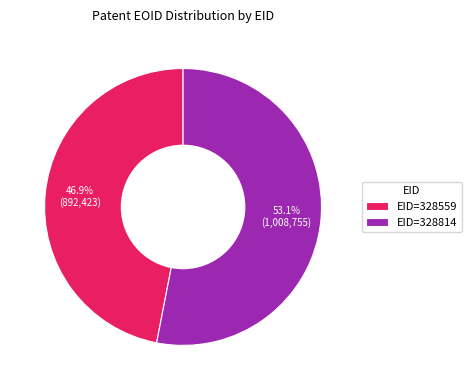

To the nearest percent, what portion does EID=328814 represent?

53%